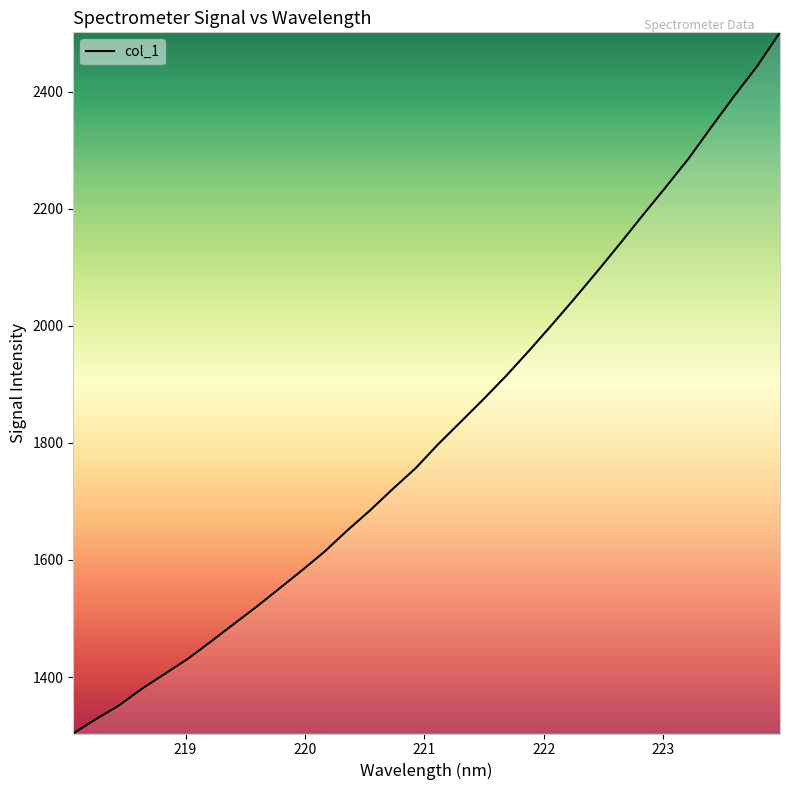

What is the greatest value displayed?

2501.2